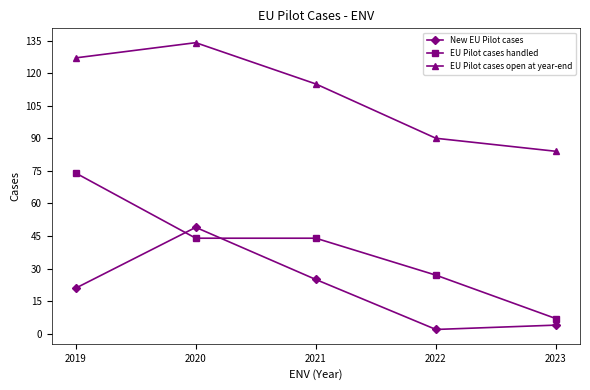

Where is the first local minimum for New EU Pilot cases?

2022